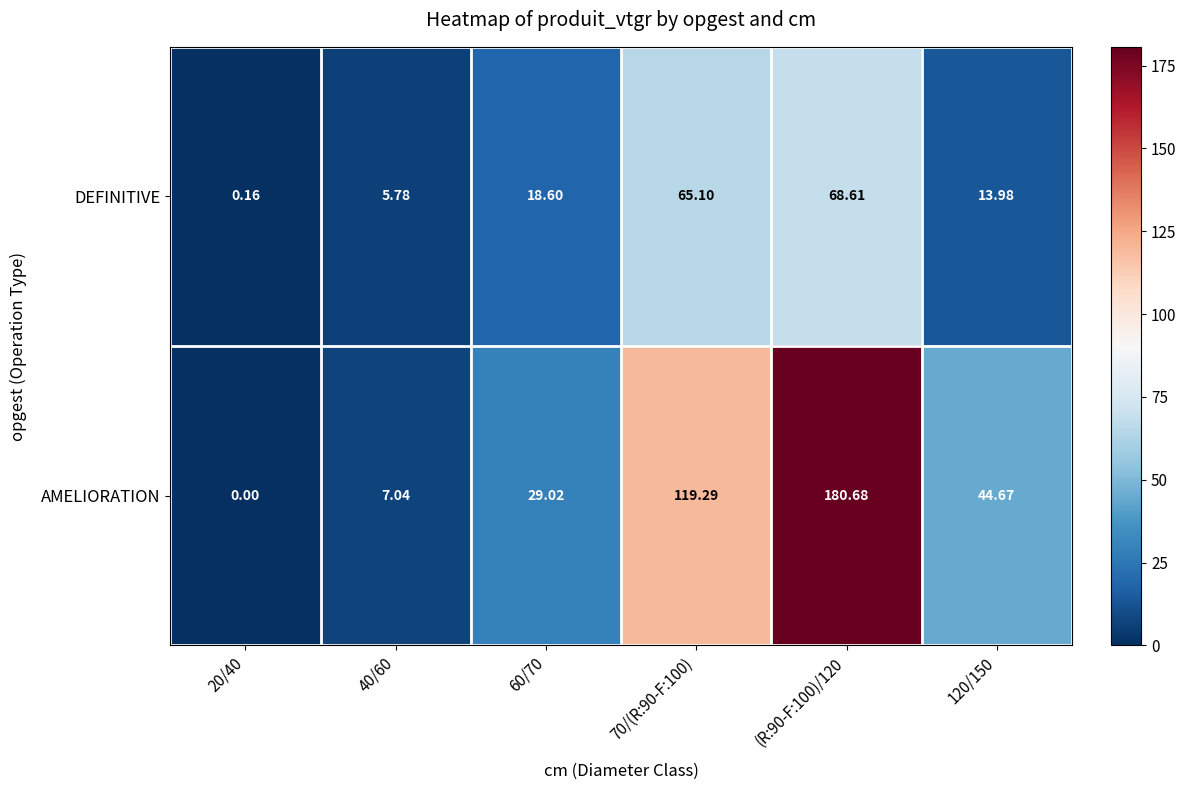

What is the maximum value shown in the chart?

180.7